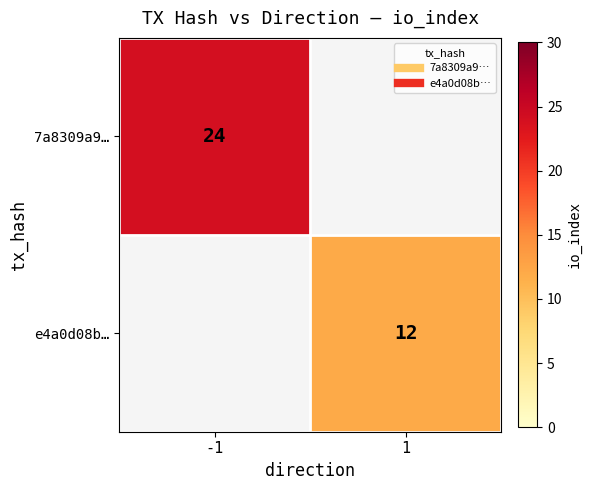

List the labels in order of 7a8309a9… value, smallest first.

-1, 1